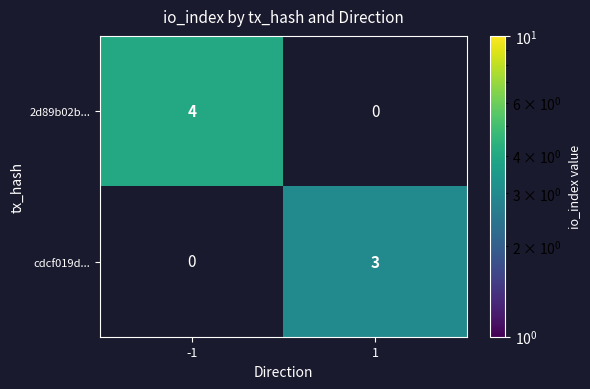

Is it true that 2d89b02b... equals 0.8 at -1?

False